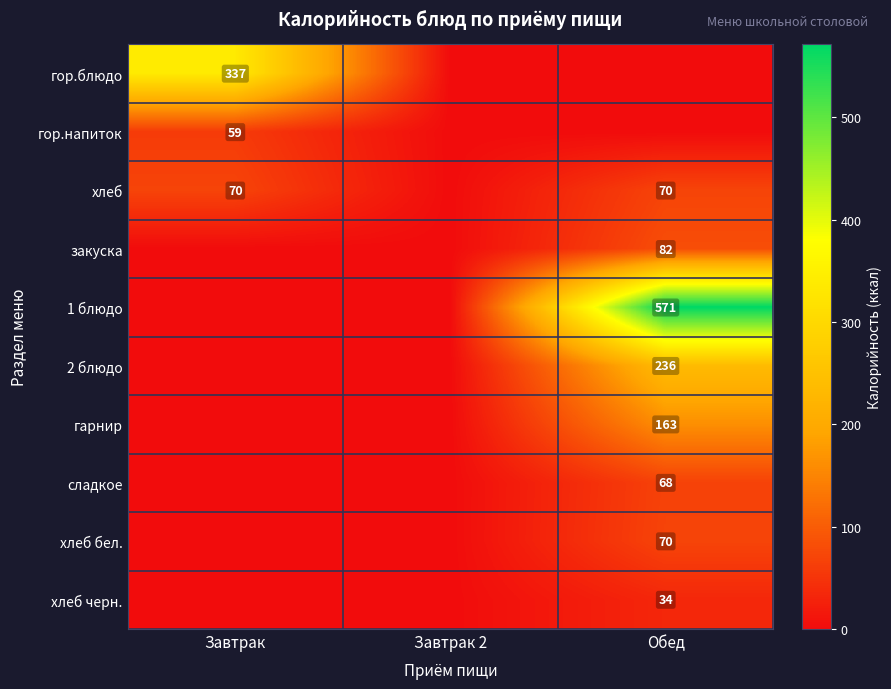

Is it true that хлеб черн. equals 34 at Обед?

True